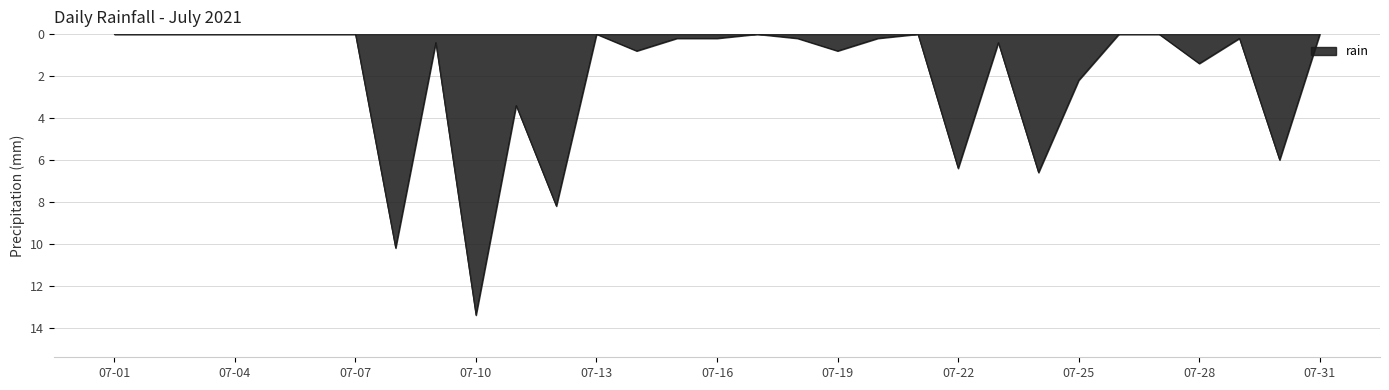

Does the chart display data point markers on the line(s)?

No